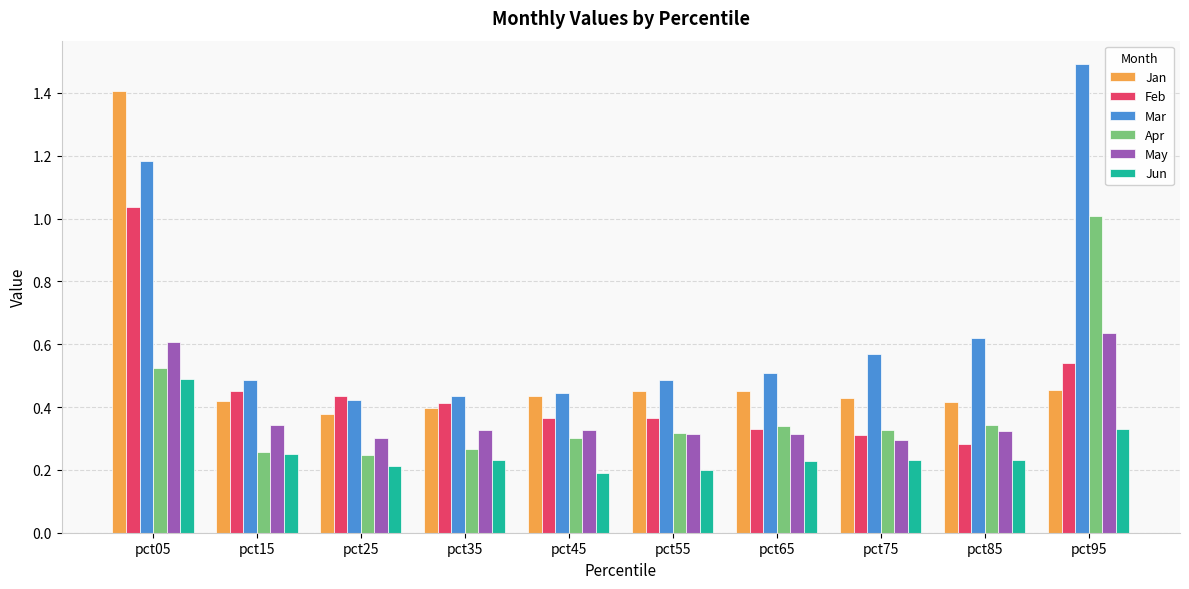

How many bars are there in total?

60